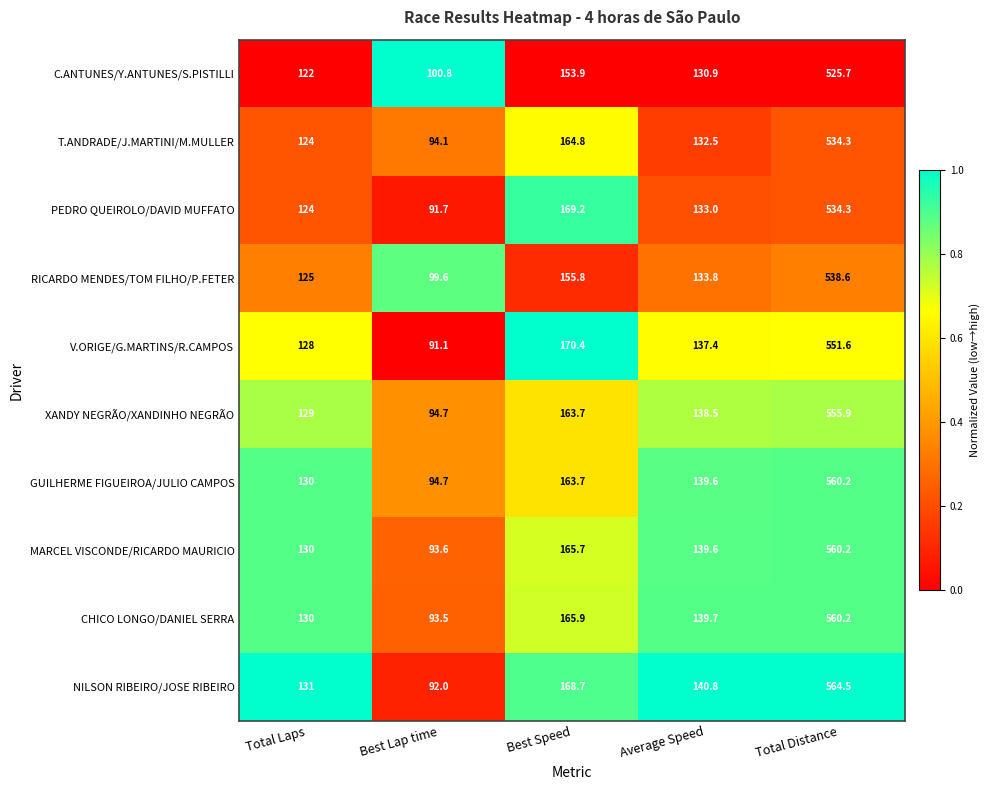

What is the minimum value shown in the chart?

91.1